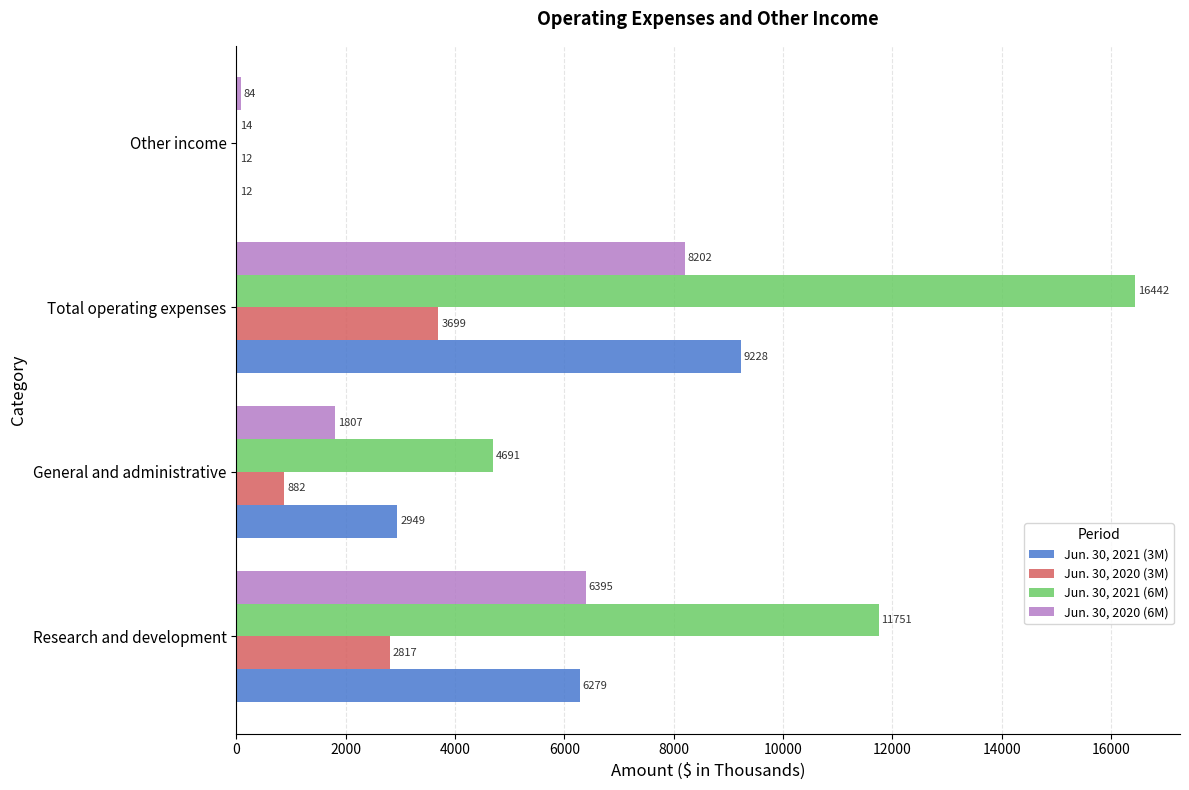

True or false: Jun. 30, 2020 (6M) has a value of 8351 at Research and development.

False